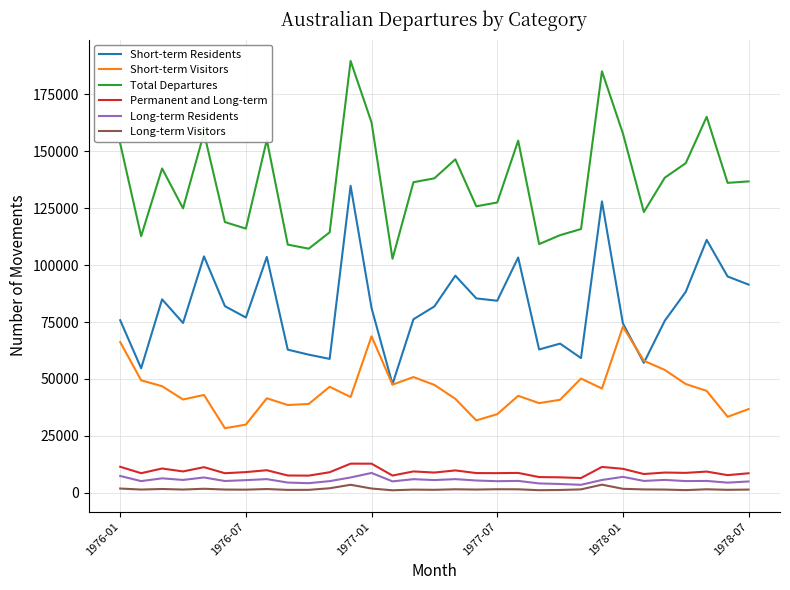

What is the difference between the maximum and minimum values in the Total Departures series?

86900